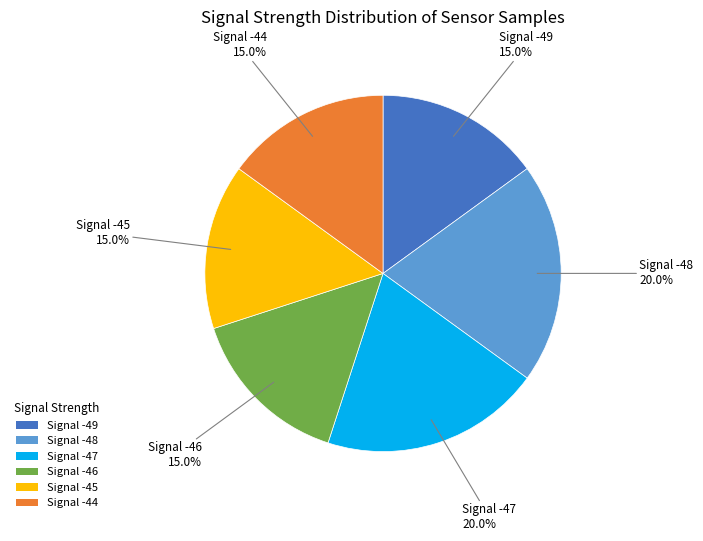

Approximately how many times larger is the value at Signal -44 compared to Signal -47?

0.8